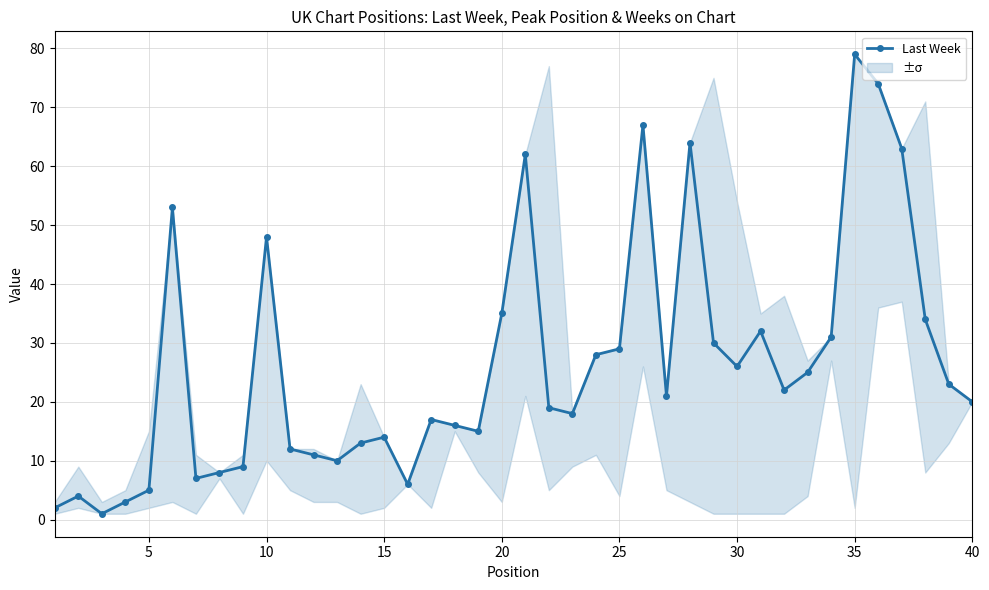

True or false: Last Week has more than 2 interior local peaks.

True